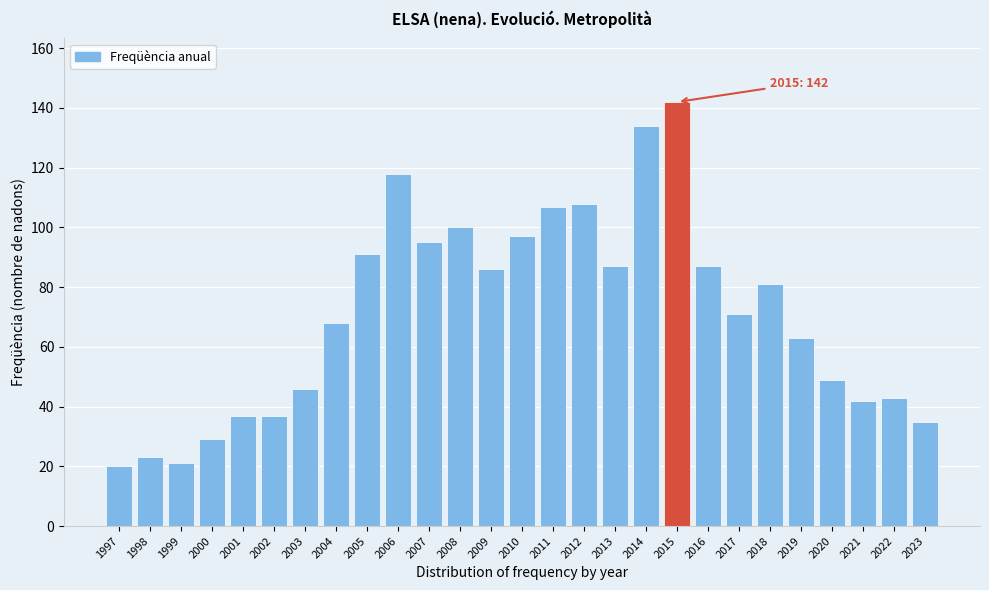

Reading left to right, extract all data points from this chart.

1997=20	1998=23	1999=21	2000=29	2001=37	2002=37	2003=46	2004=68	2005=91	2006=118	2007=95	2008=100	2009=86	2010=97	2011=107	2012=108	2013=87	2014=134	2015=142	2016=87	2017=71	2018=81	2019=63	2020=49	2021=42	2022=43	2023=35